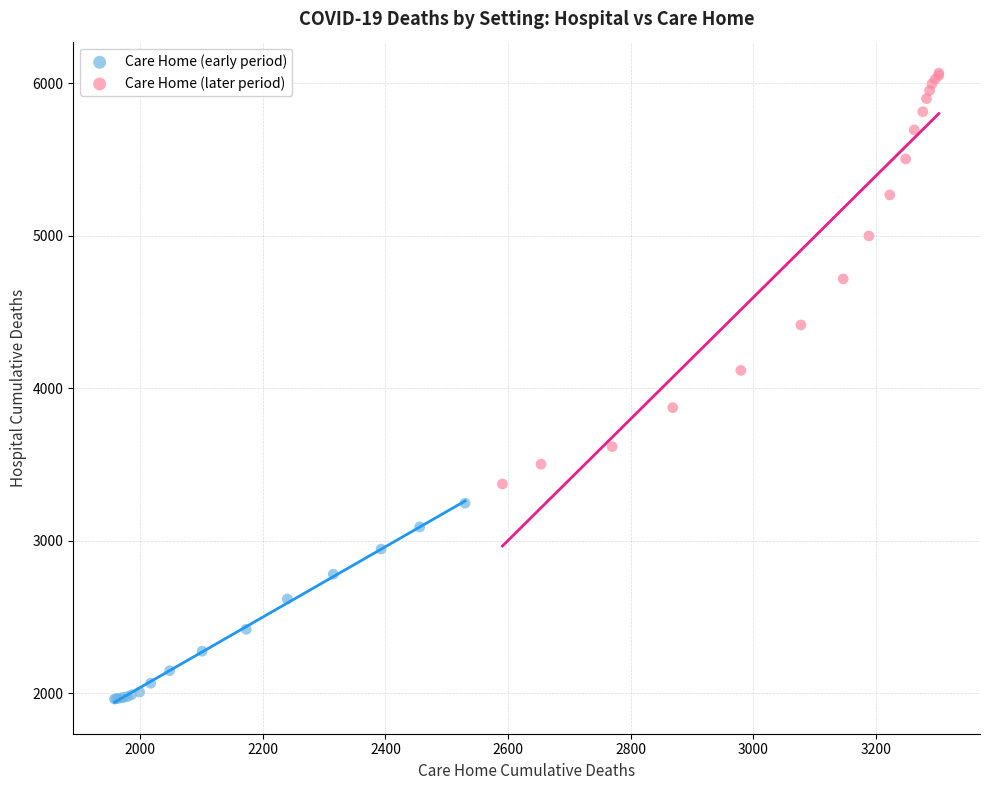

Which series has the widest spread of Y values?

Care Home (later period)